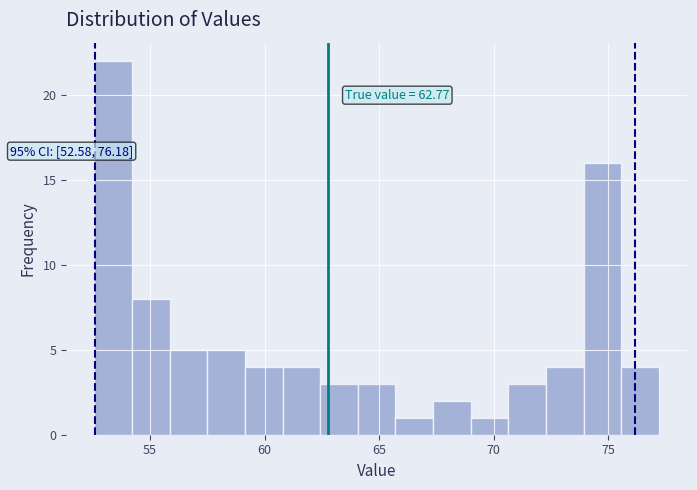

Around what value on the x-axis is the tallest bar? Give the approximate position of its centre, as read against the axis.

53.5